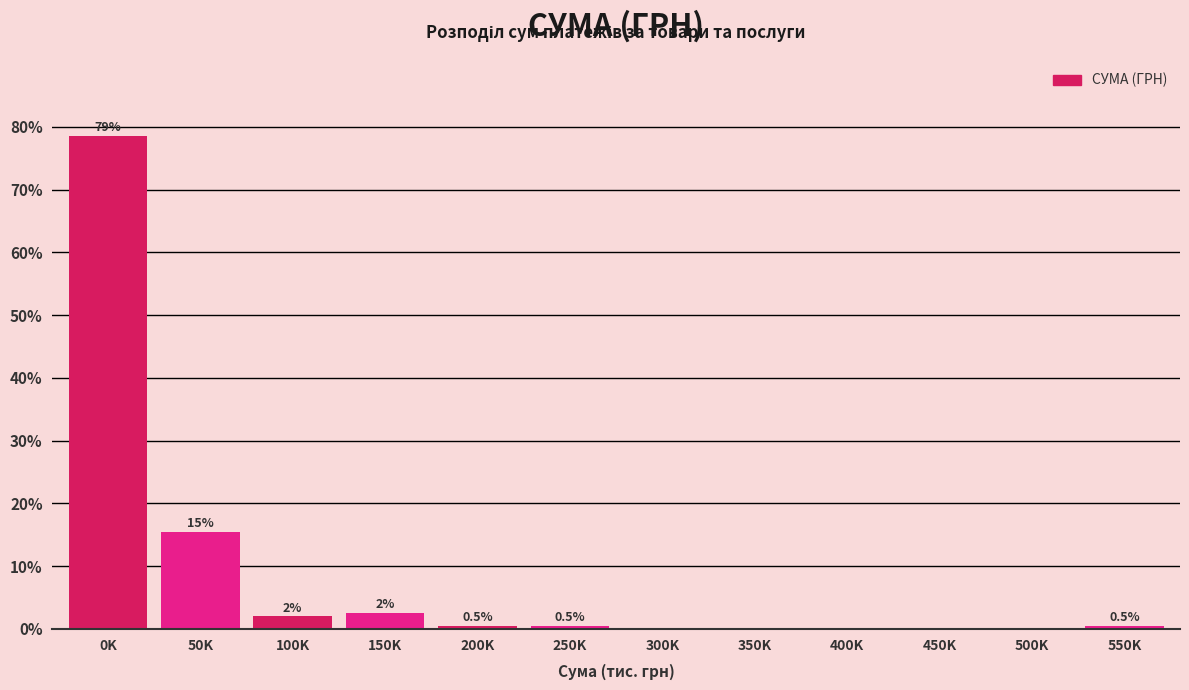

Reading left to right, extract all data points from this chart.

0K=78.6	50K=15.4	100K=2.0	150K=2.5	200K=0.5	250K=0.5	300K=0.0	350K=0.0	400K=0.0	450K=0.0	500K=0.0	550K=0.5